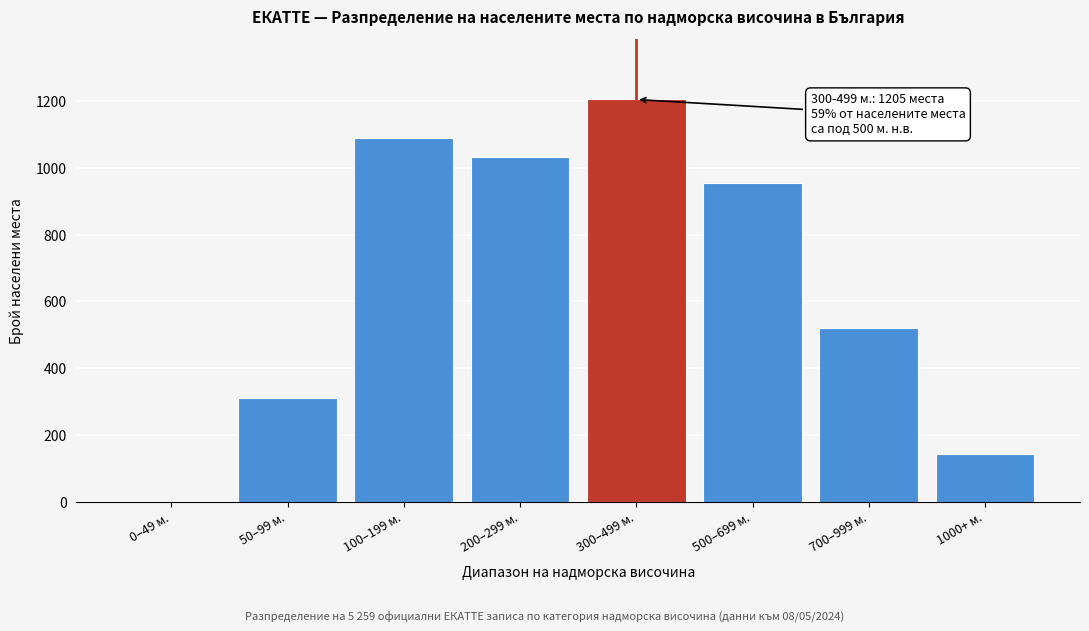

Reading left to right, extract all data points from this chart.

0–49 м.=0	50–99 м.=312	100–199 м.=1089	200–299 м.=1034	300–499 м.=1205	500–699 м.=956	700–999 м.=521	1000+ м.=142